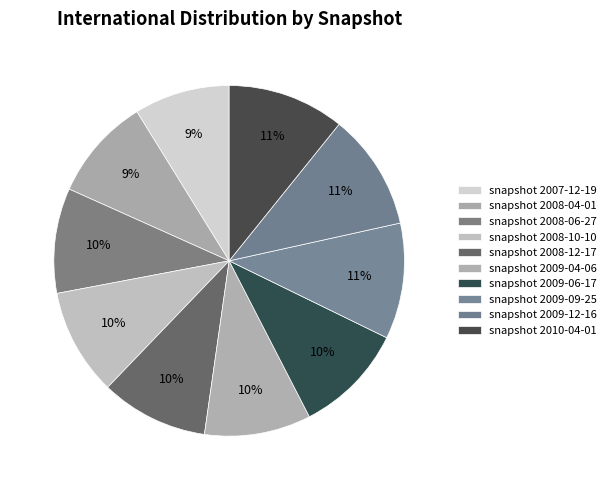

What is the largest slice in the pie chart?

2010-04-01